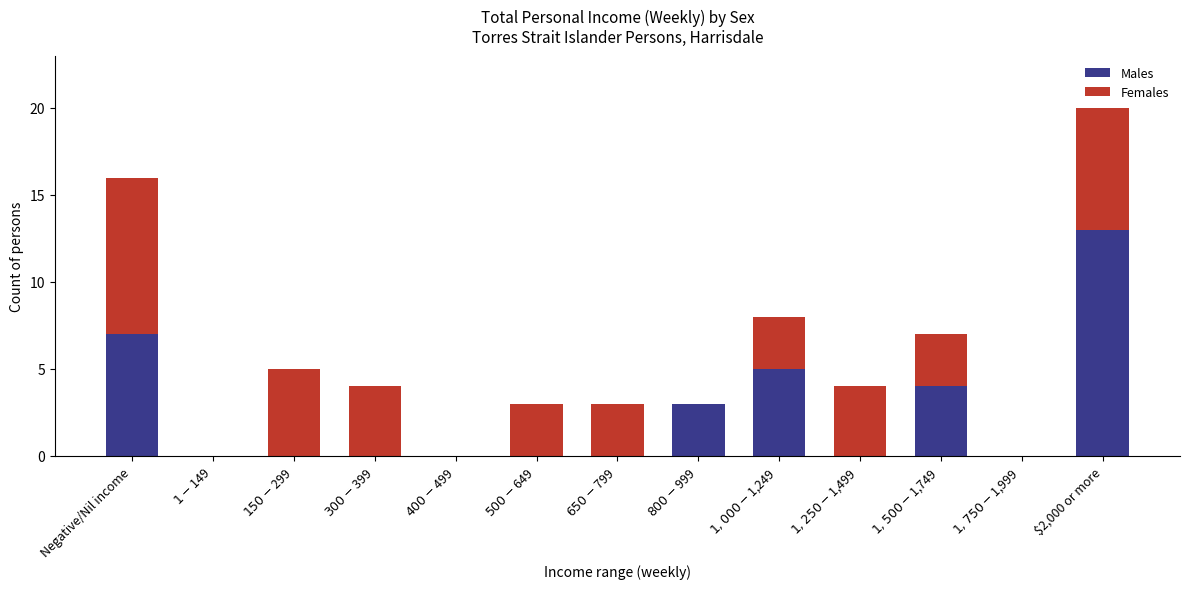

How many categories are shown in the chart?

13